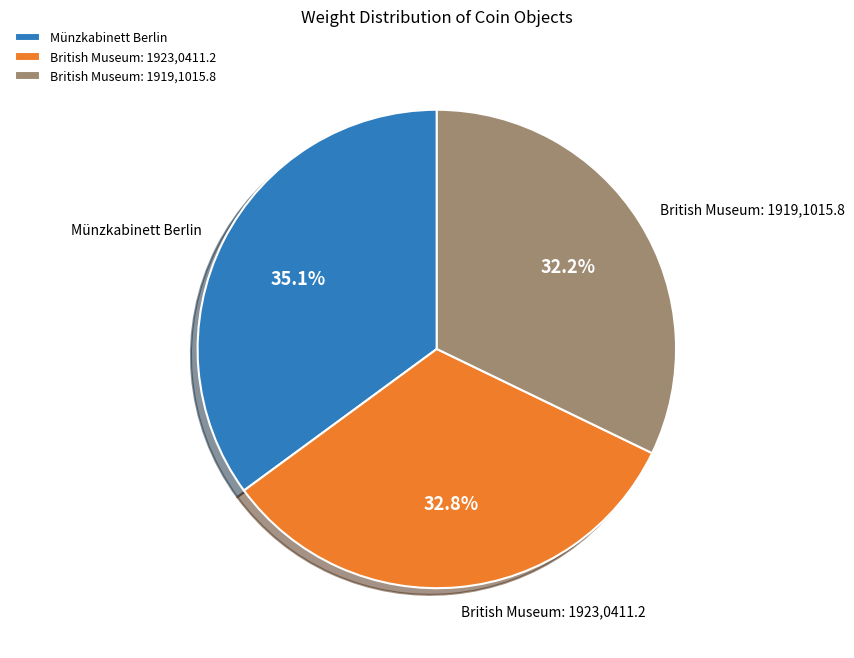

Does Münzkabinett Berlin account for over 50% of the chart?

No